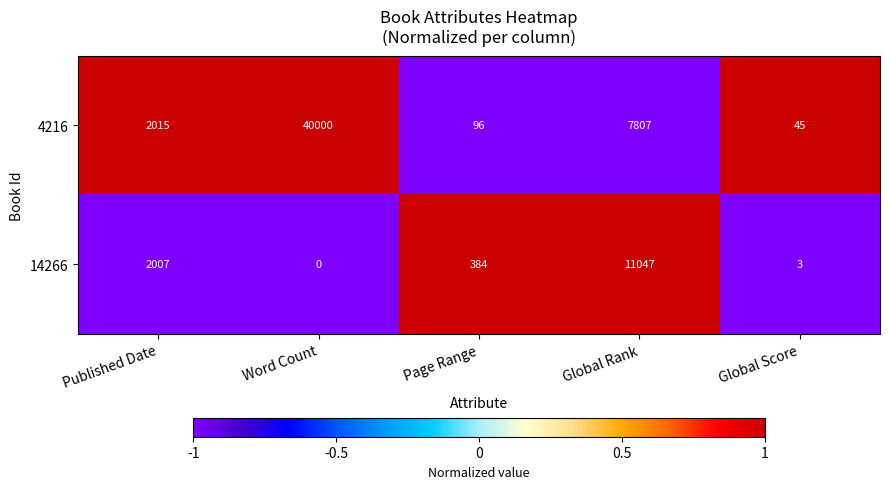

Reading left to right, list all the values displayed in this chart.

4216: 2015	40000	96	7807	45
14266: 2007	0	384	11047	3